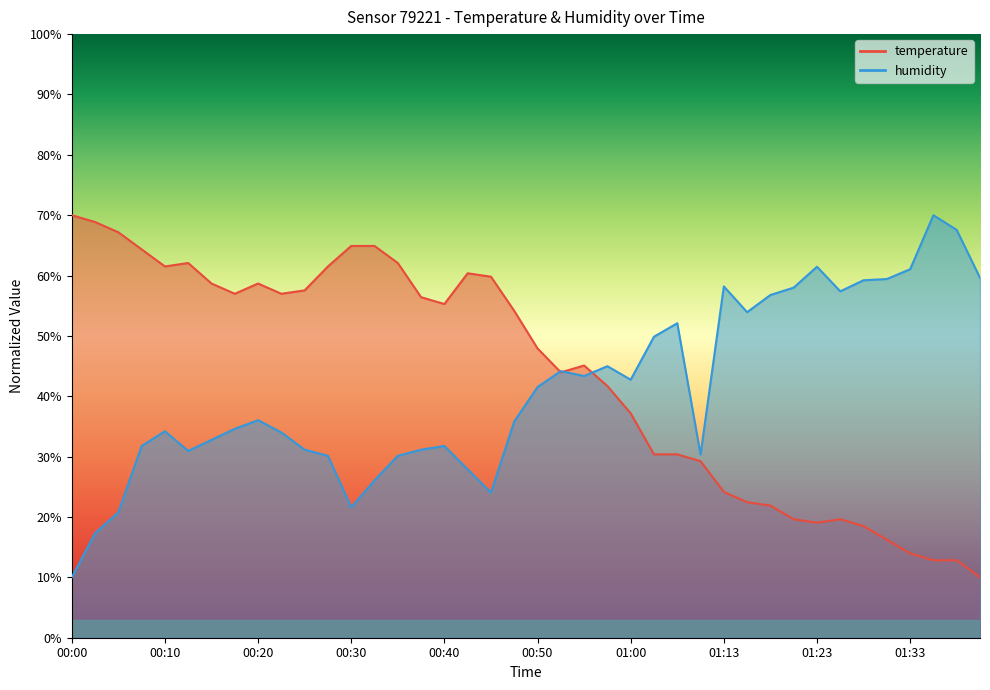

Between which two adjacent categories do humidity and temperature first intersect?

00:50 and 00:52